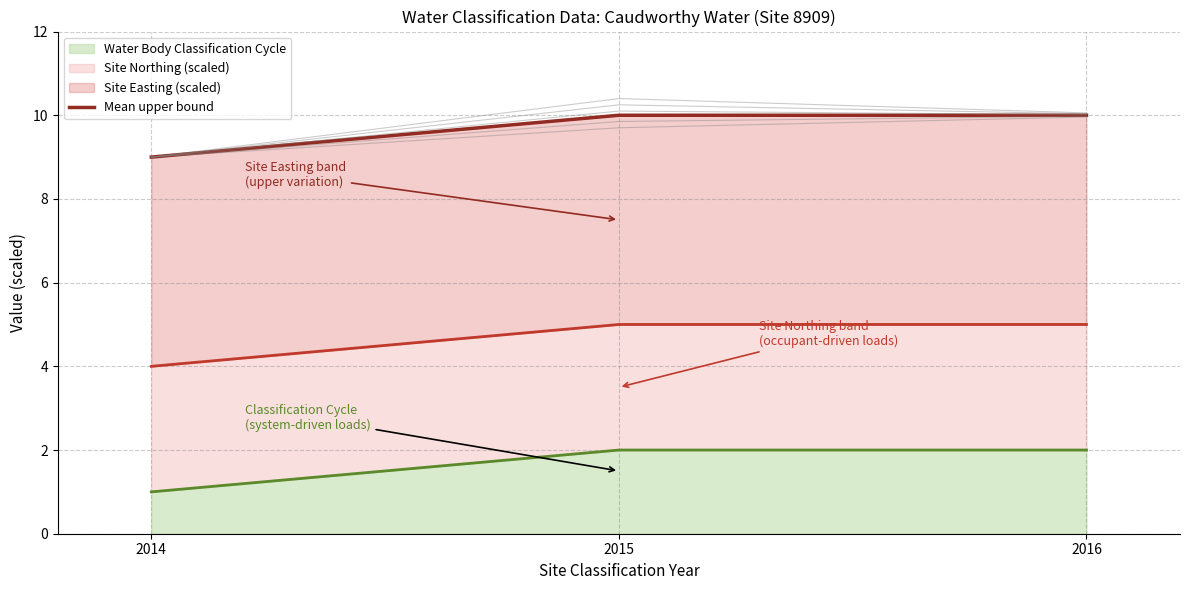

Count the values in the range 9 to 10.

3